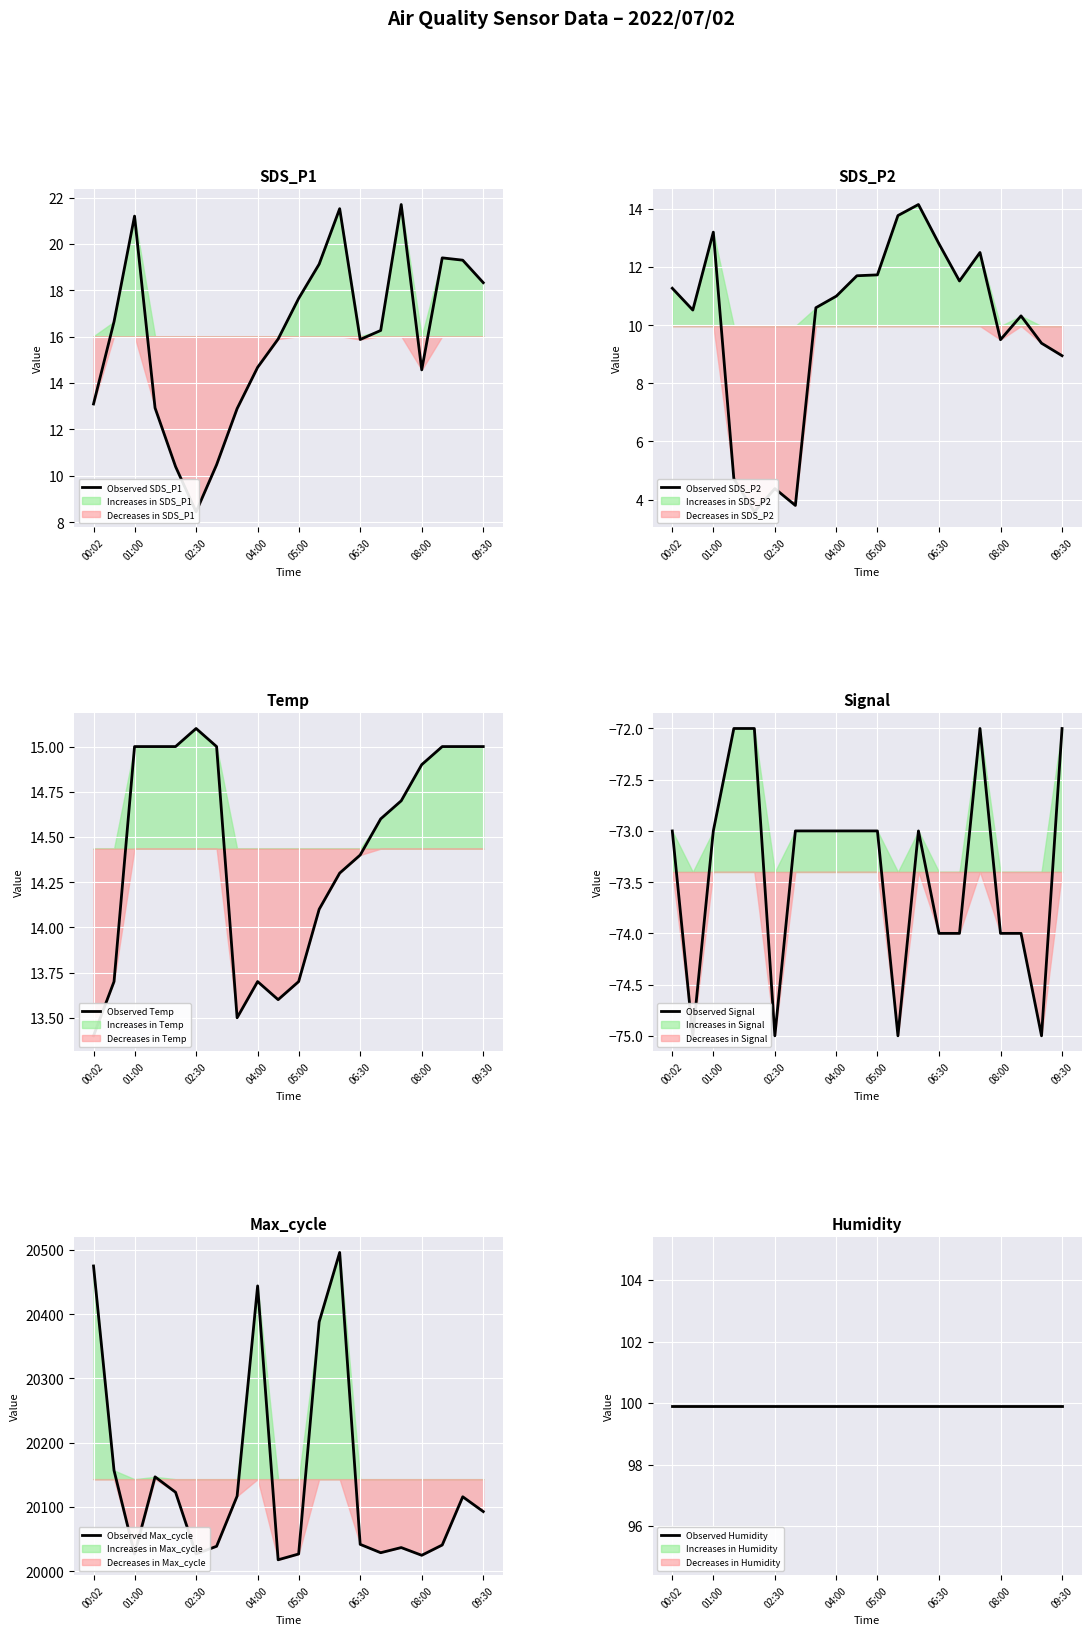

Is it true that Observed Max_cycle equals 7369 at 09:30?

False